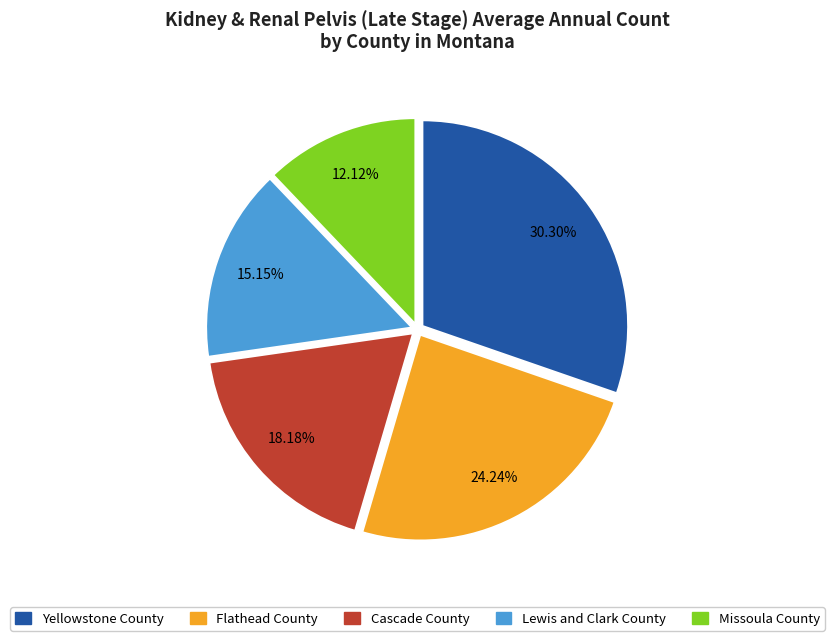

To the nearest percent, what is the average slice percentage?

20%